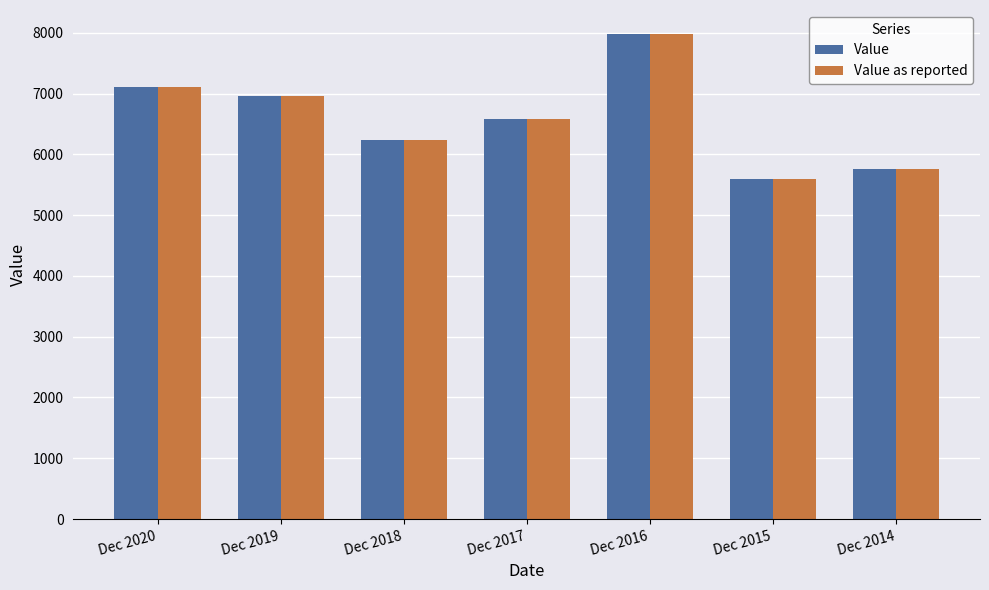

How many data points in Value are above 6586?

4